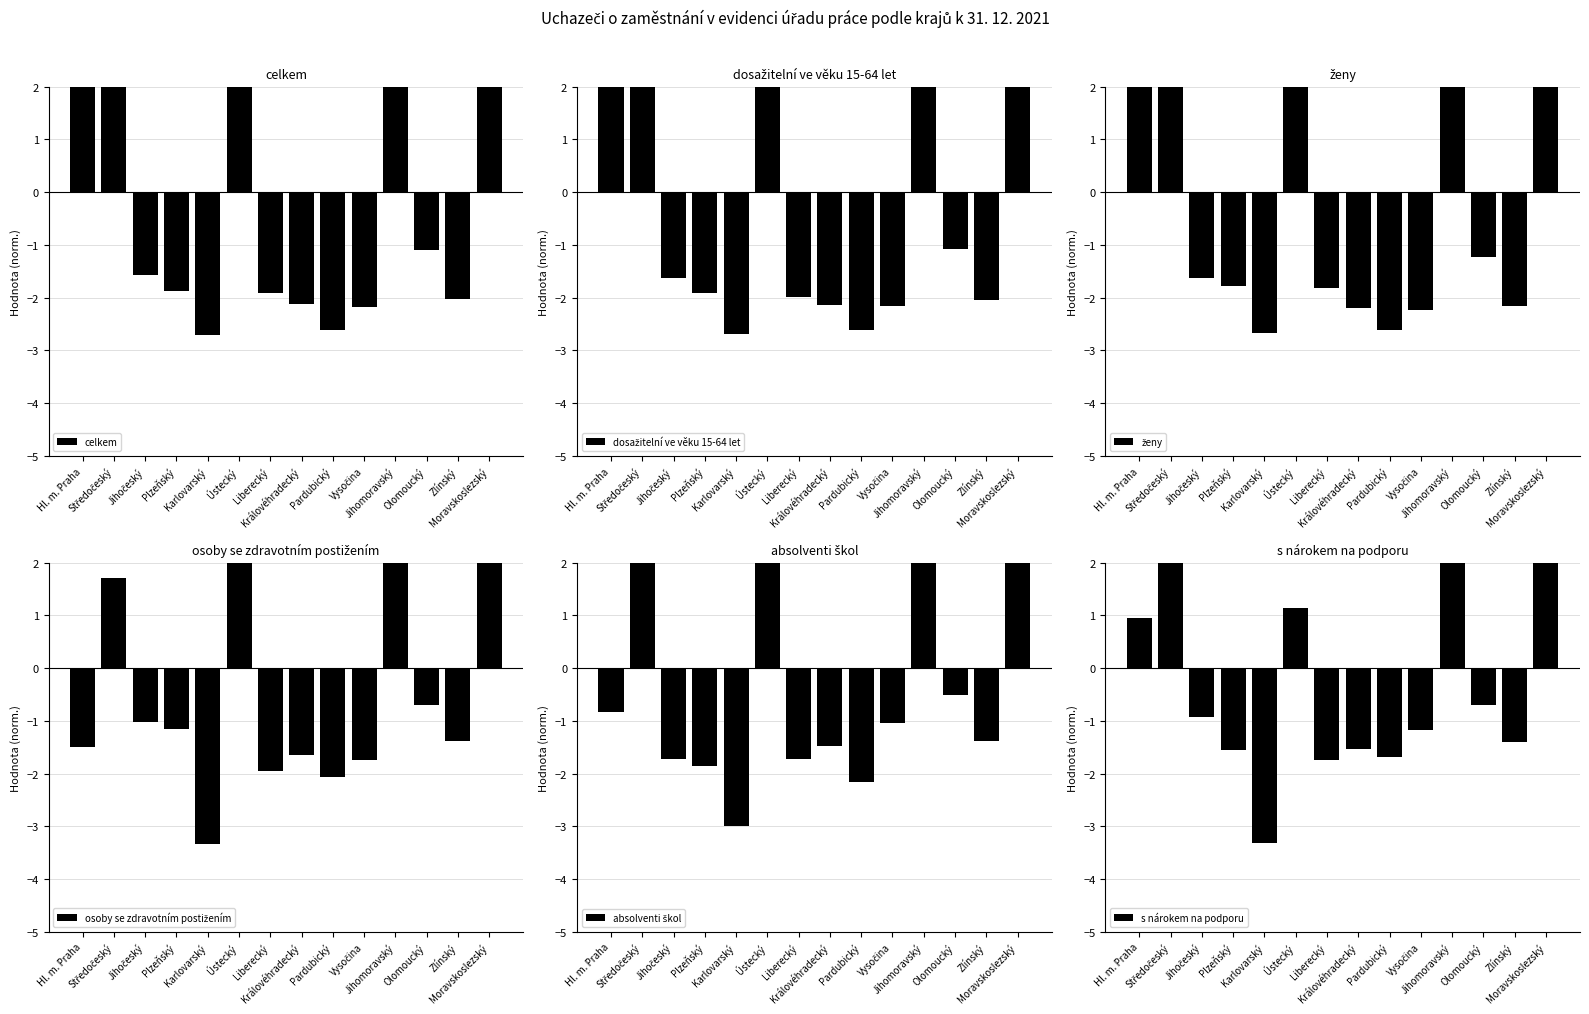

How many bars are there in each group?

6